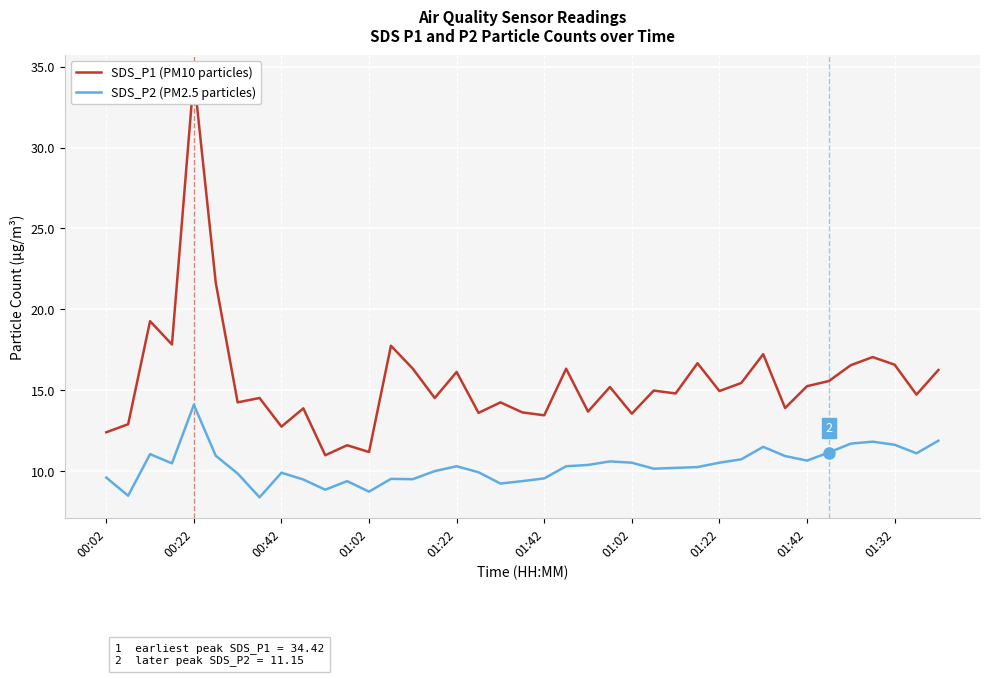

At which label does SDS_P2 (PM2.5 particles) reach its peak?

00:22